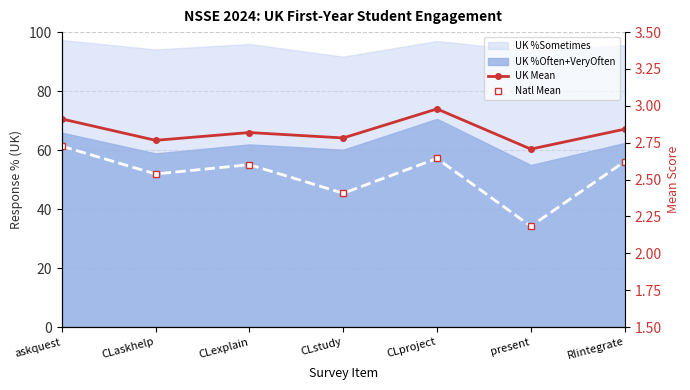

What is the difference between the Natl Mean values at CLstudy and RIintegrate?

0.2